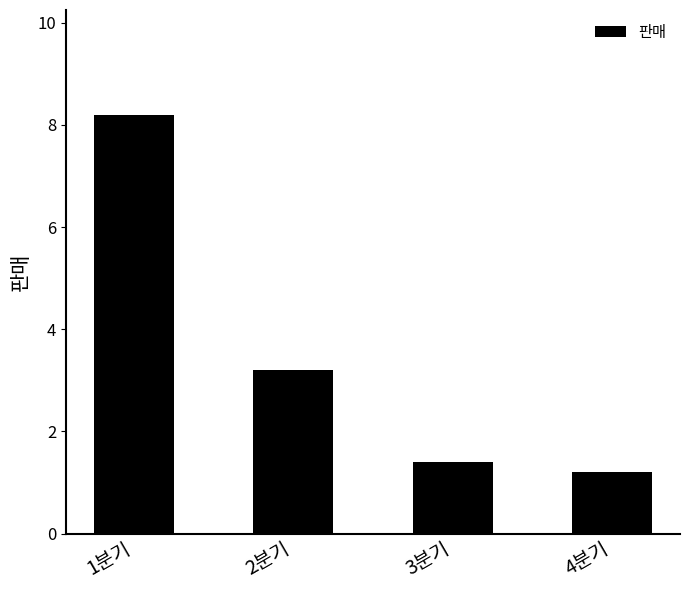

Reading left to right, transcribe all the data shown in this chart.

8.2	3.2	1.4	1.2